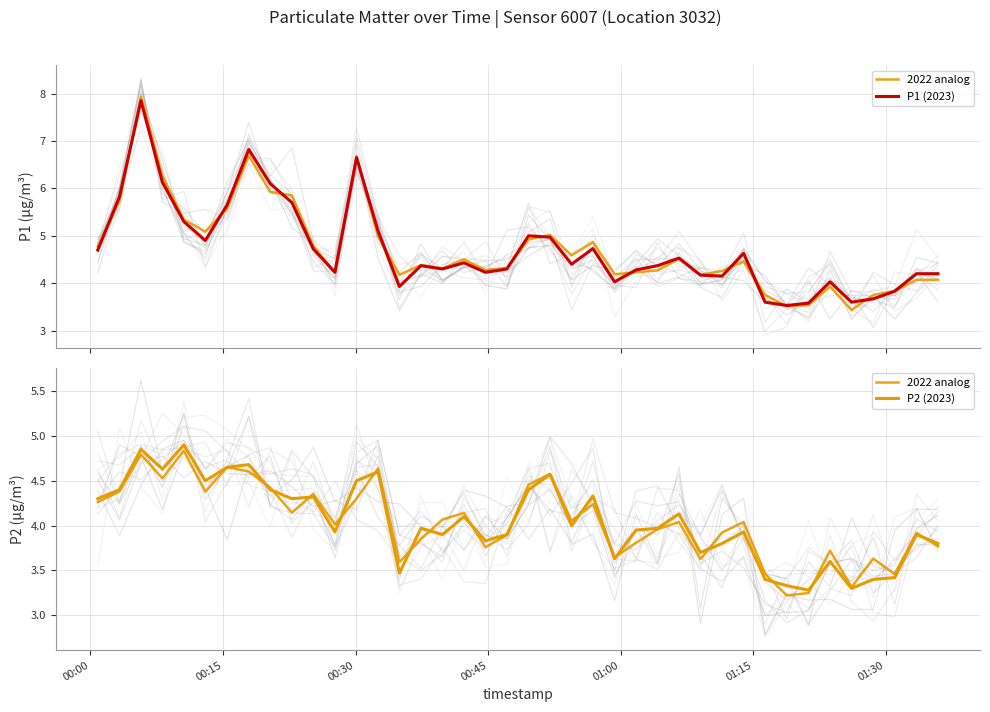

Which series has the largest range (max minus min)?

P1 (2023)